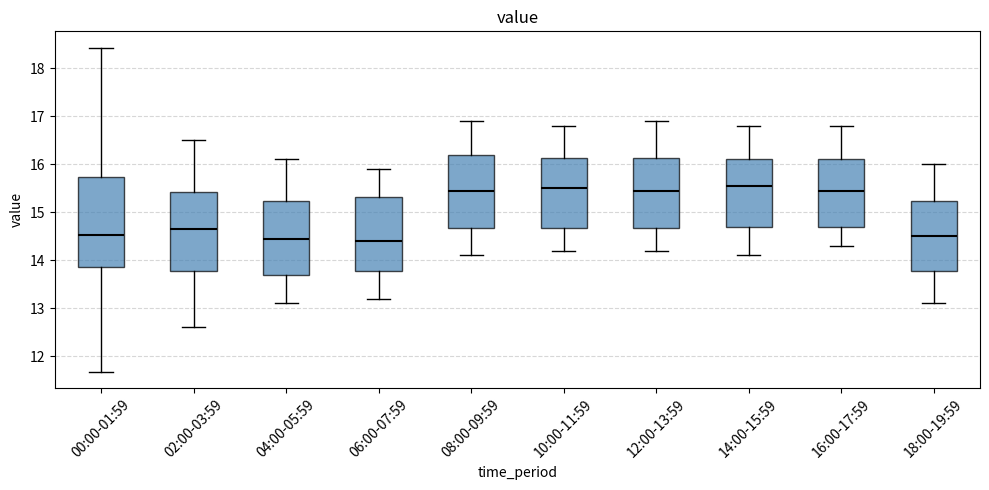

Reading left to right, transcribe this box plot: for each box, give where its median line is, the range the box spans, and where its two whiskers end, as read against the y-axis. The values are not printed on the chart, so give them approximately, as read against the axis.

00:00-01:59: median 14.5, box 13.9 to 15.7, whiskers 11.7 to 18.4
02:00-03:59: median 14.7, box 13.8 to 15.4, whiskers 12.6 to 16.5
04:00-05:59: median 14.5, box 13.7 to 15.2, whiskers 13.1 to 16.1
06:00-07:59: median 14.4, box 13.8 to 15.3, whiskers 13.2 to 15.9
08:00-09:59: median 15.5, box 14.7 to 16.2, whiskers 14.1 to 16.9
10:00-11:59: median 15.5, box 14.7 to 16.1, whiskers 14.2 to 16.8
12:00-13:59: median 15.5, box 14.7 to 16.1, whiskers 14.2 to 16.9
14:00-15:59: median 15.6, box 14.7 to 16.1, whiskers 14.1 to 16.8
16:00-17:59: median 15.5, box 14.7 to 16.1, whiskers 14.3 to 16.8
18:00-19:59: median 14.5, box 13.8 to 15.2, whiskers 13.1 to 16.0